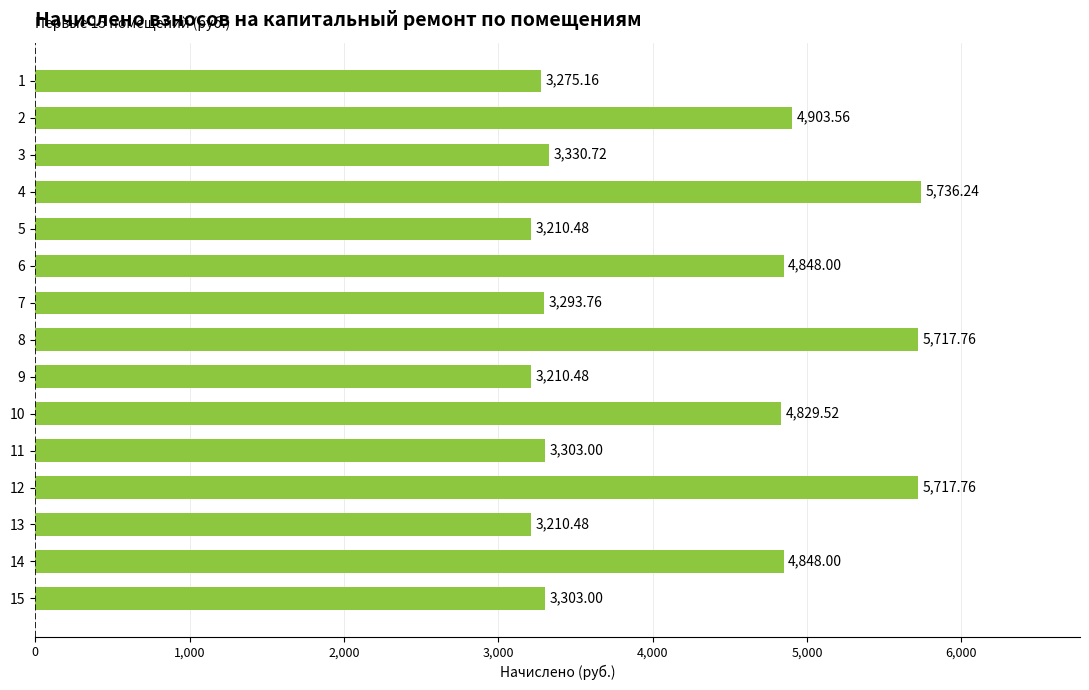

What is the sum of all values?

62737.9